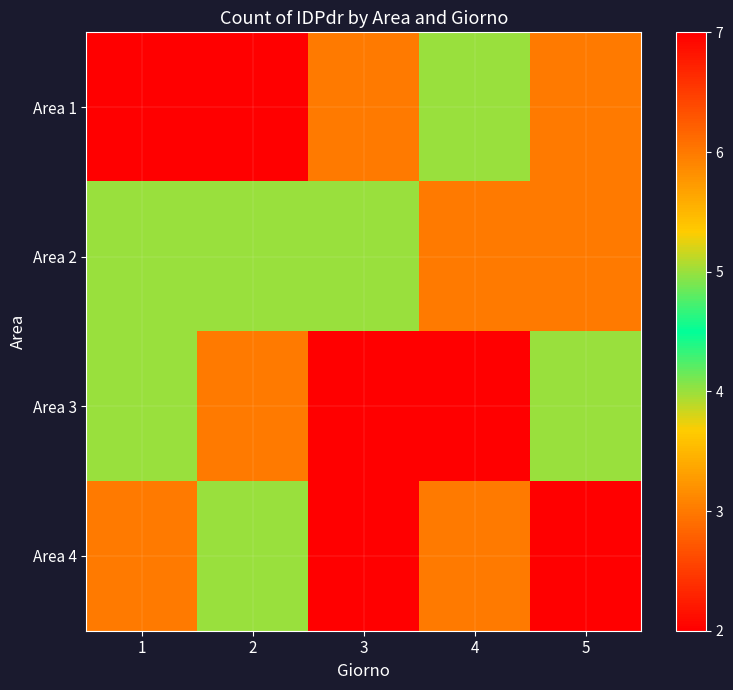

Rank the series by their average value, from lowest to highest.

Area 4, Area 2, Area 1, Area 3